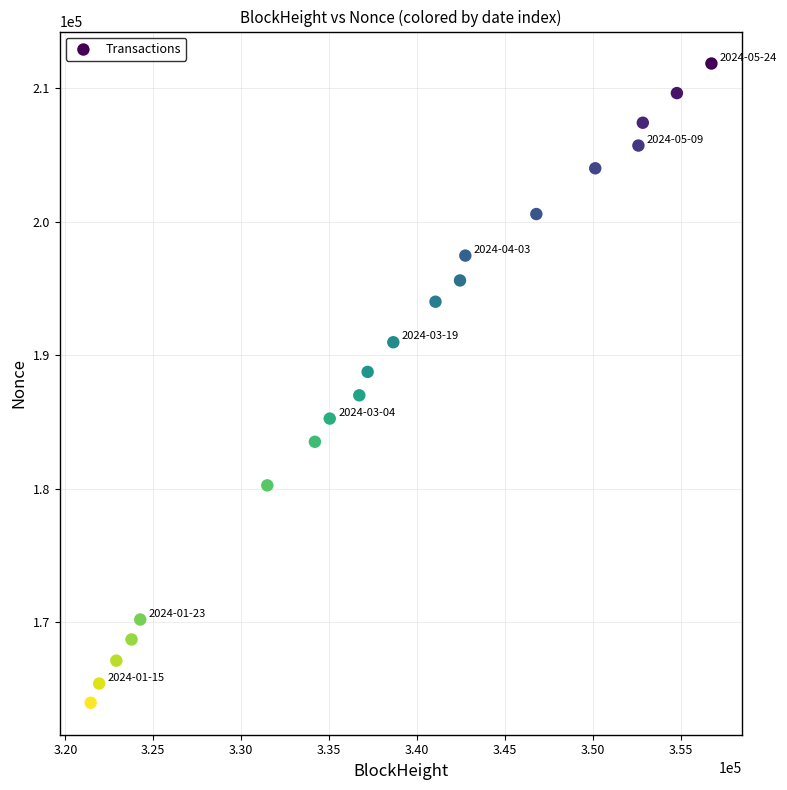

What is the range of Y values (max minus min)?

47887